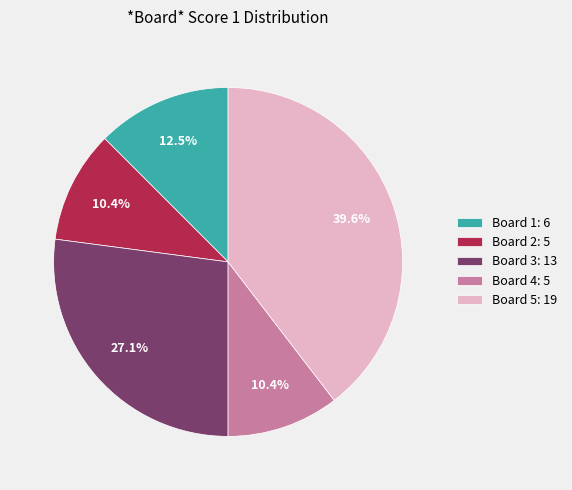

What is the ratio of the value at Board 5: 19 to the value at Board 1: 6?

3.2